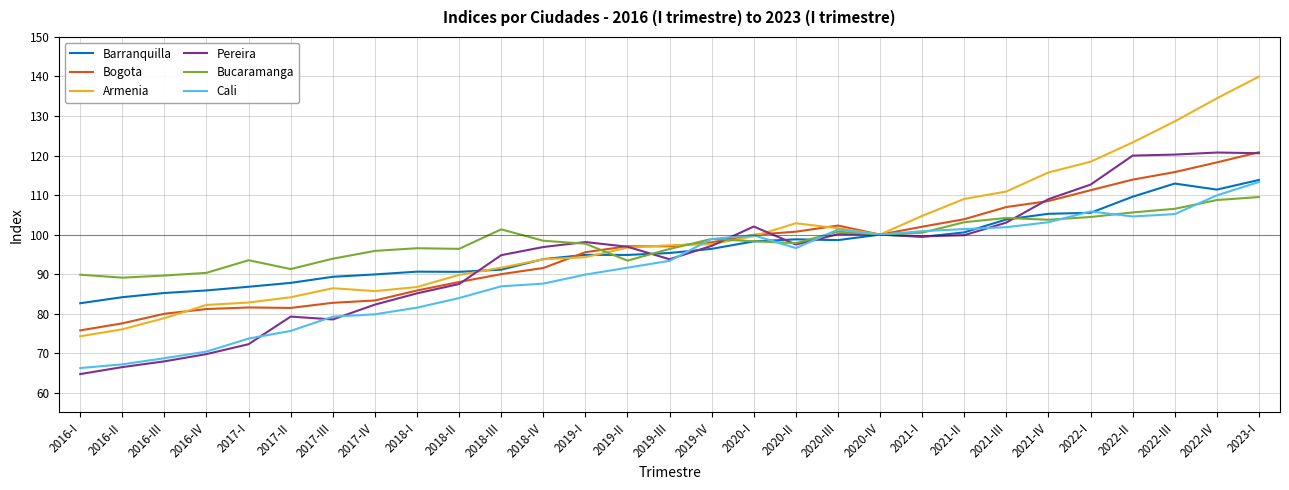

Which series changed the most between 2016-III and 2018-IV?

Pereira